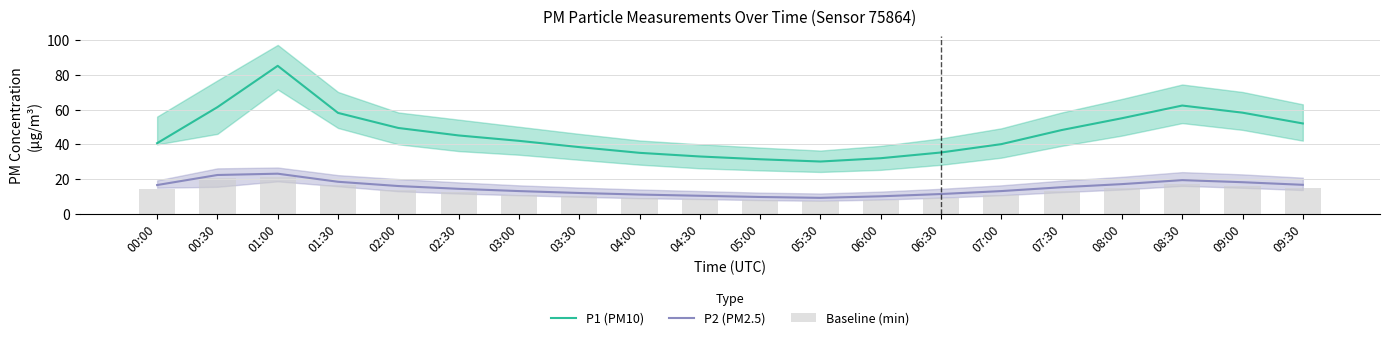

What is the difference between the highest and lowest values at 02:30?

32.7